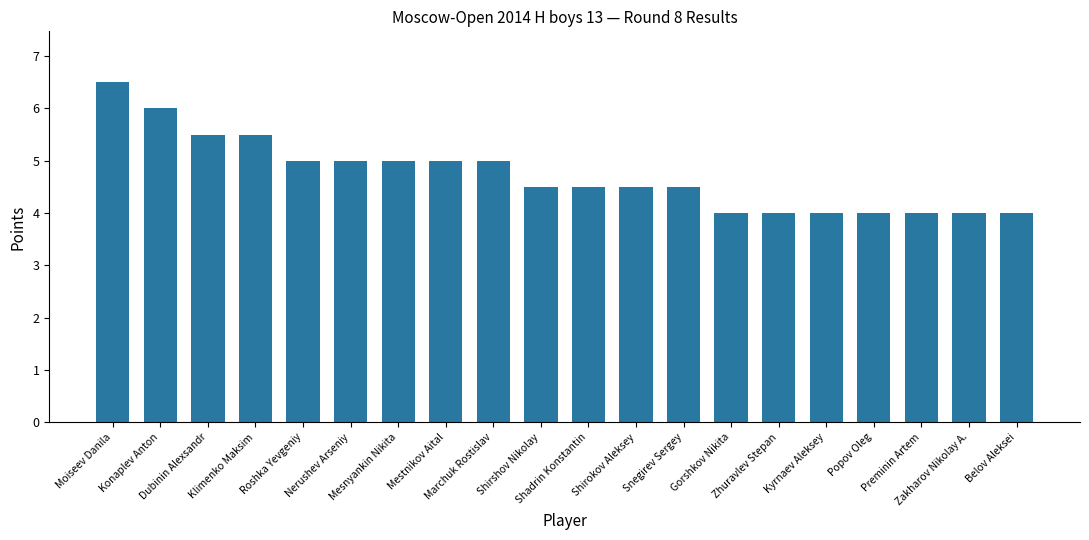

What is the difference between the second highest and minimum values?

2.0